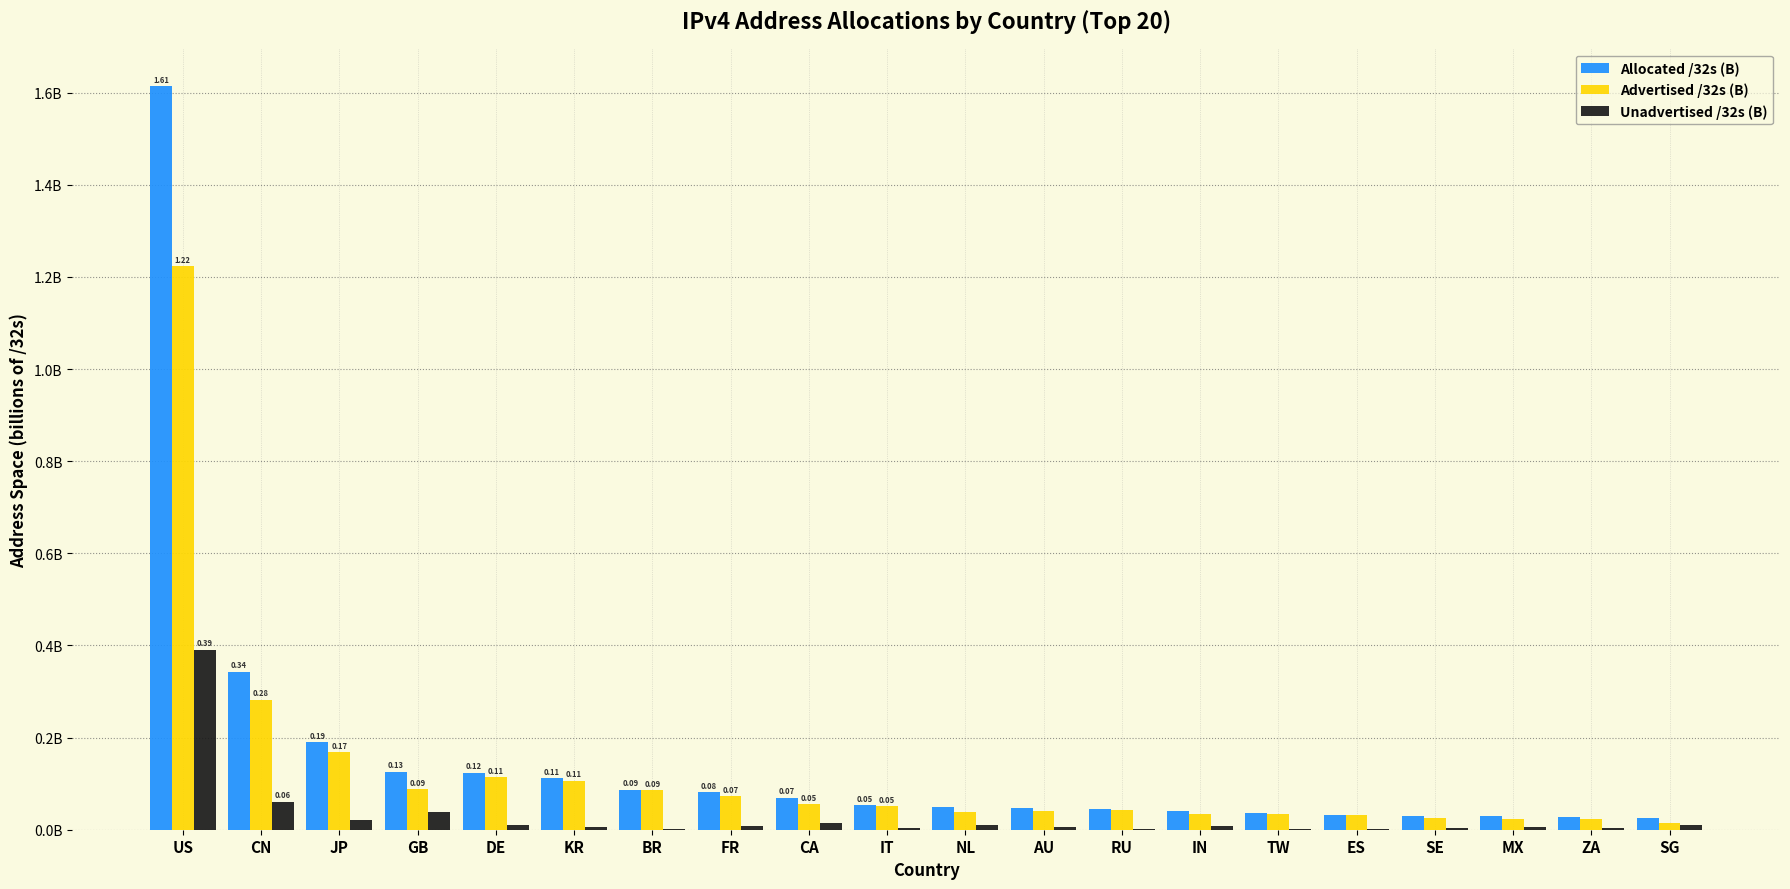

Are the bars grouped side by side (vs. stacked)?

Yes